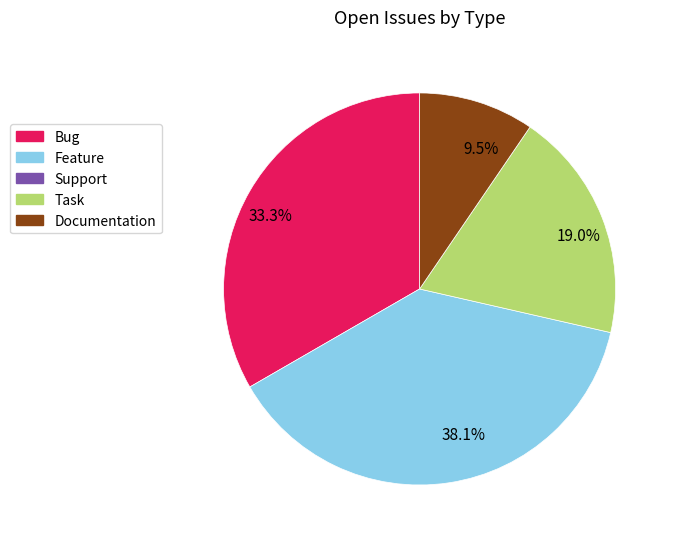

Is there a majority slice in this chart?

No